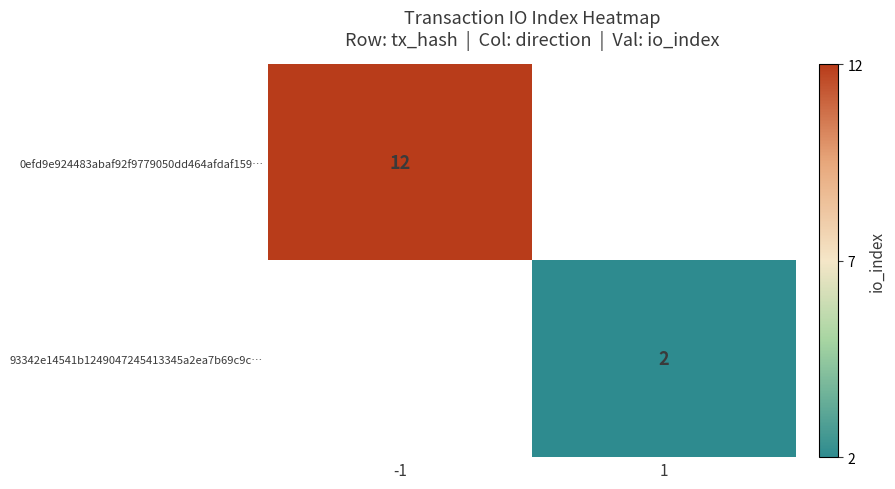

True or false: 0efd9e924483abaf92f9779050dd464afdaf159… has a value of 6 at -1.

False